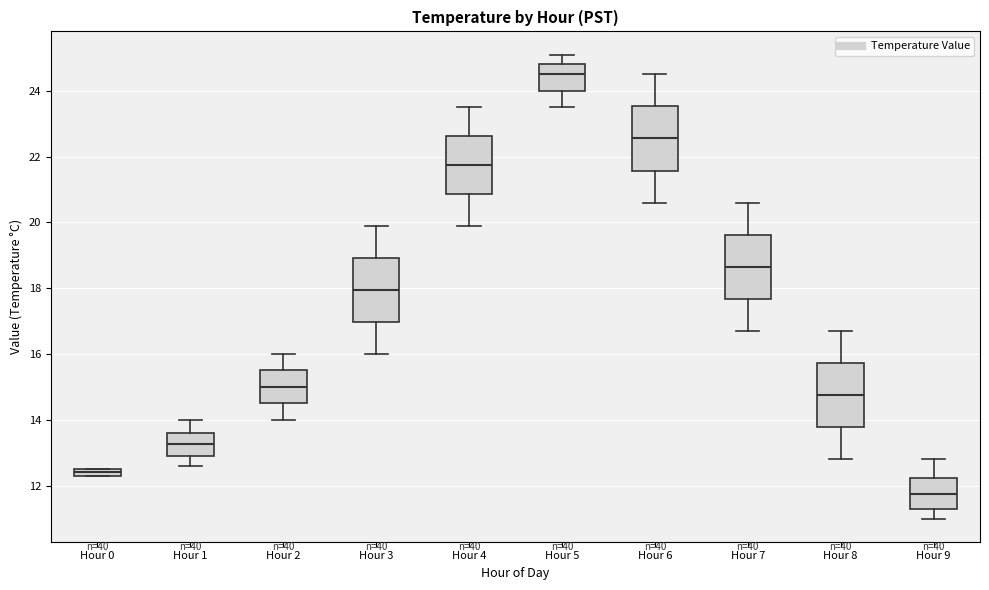

Which box's median line is the highest?

Hour 5